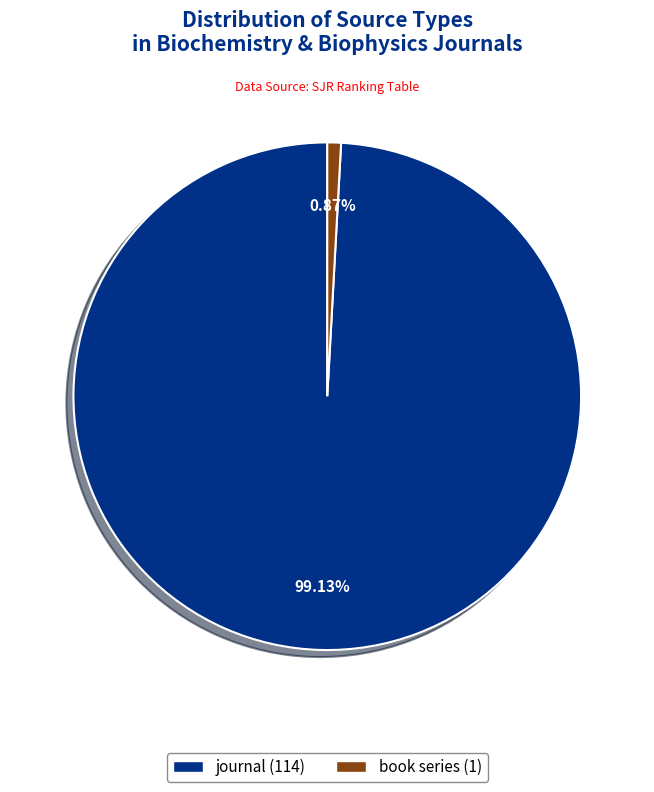

The journal slice represents 99% of the pie. True or false?

True